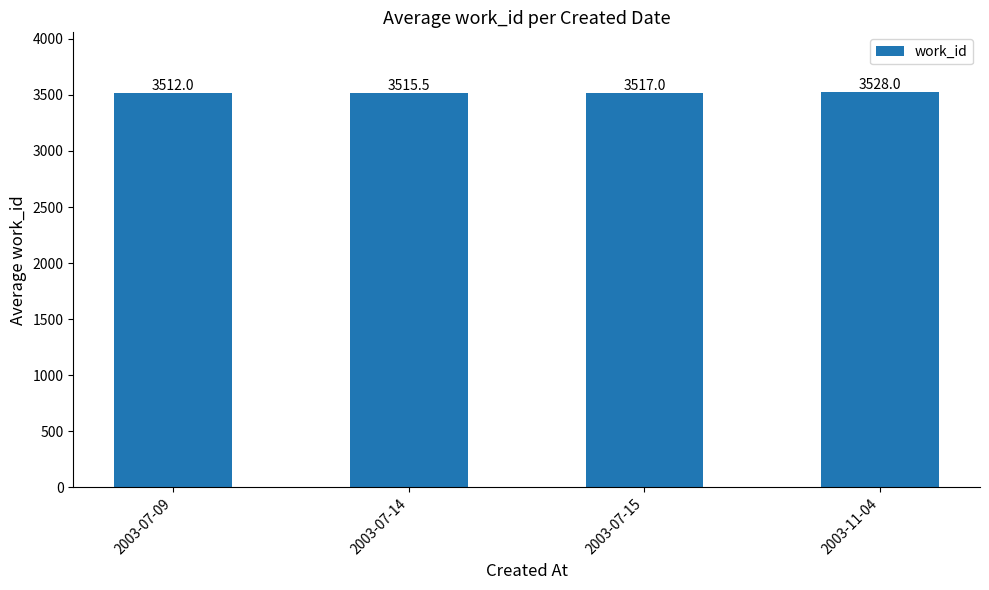

Rank the categories by value from lowest to highest.

2003-07-09, 2003-07-14, 2003-07-15, 2003-11-04